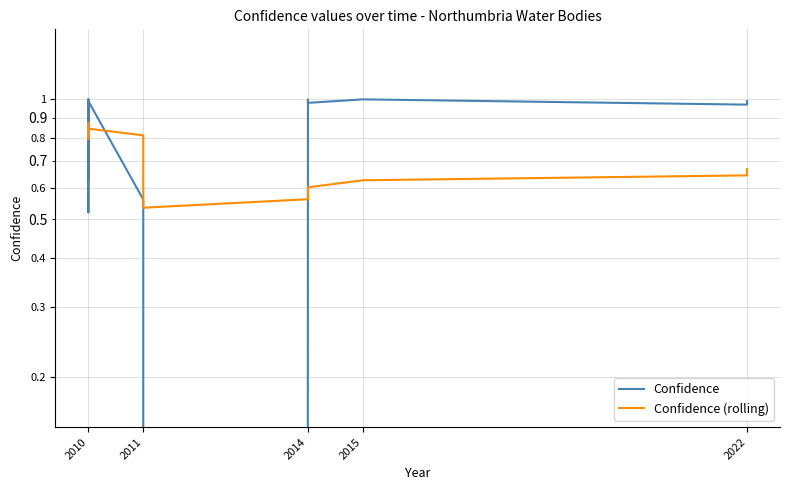

The value of Confidence (rolling) at 2010 is 1.4. True or false?

False